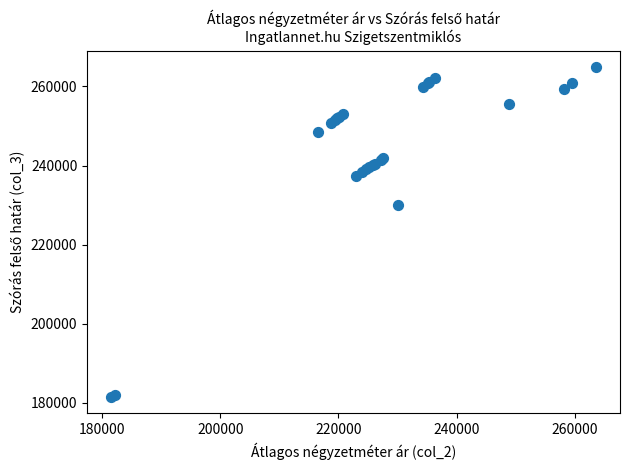

What Y value in the scatter plot is closest to 223192?

230127